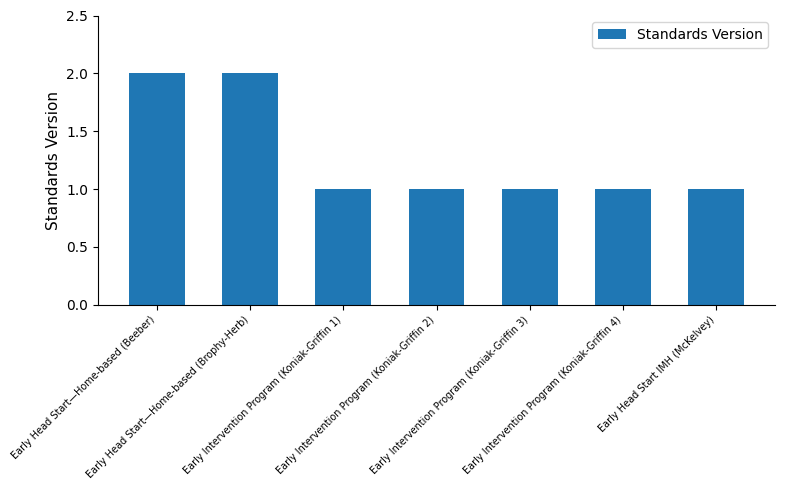

What is the label of the 3rd bar from the left?

Early Intervention Program (Koniak-Griffin 1)